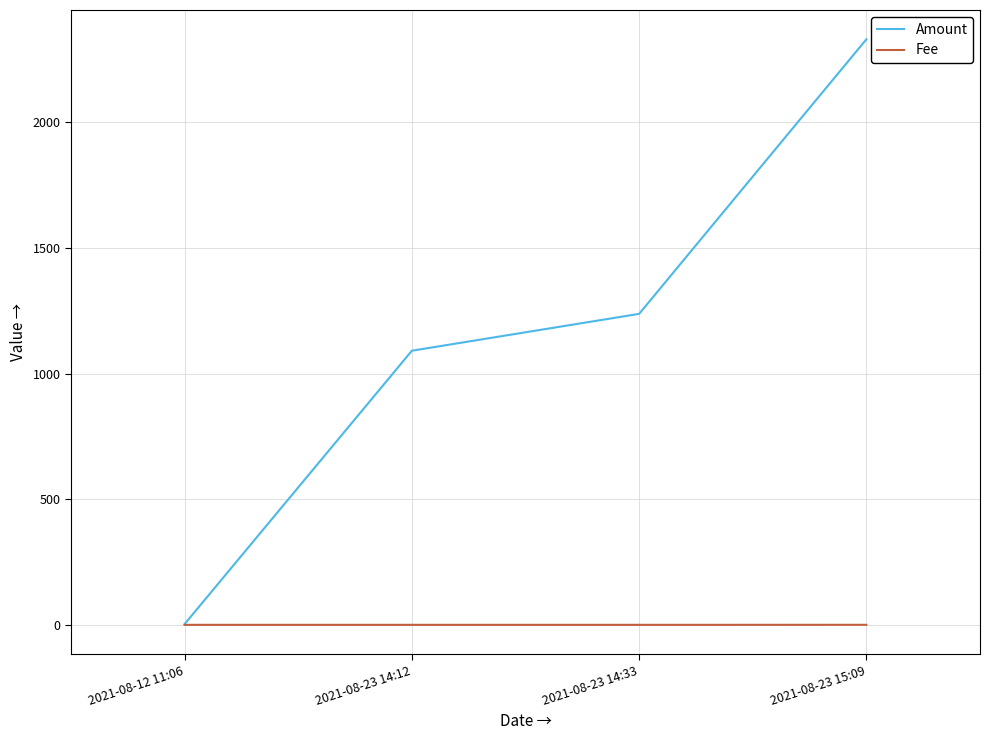

Which series has the widest spread of values?

Amount